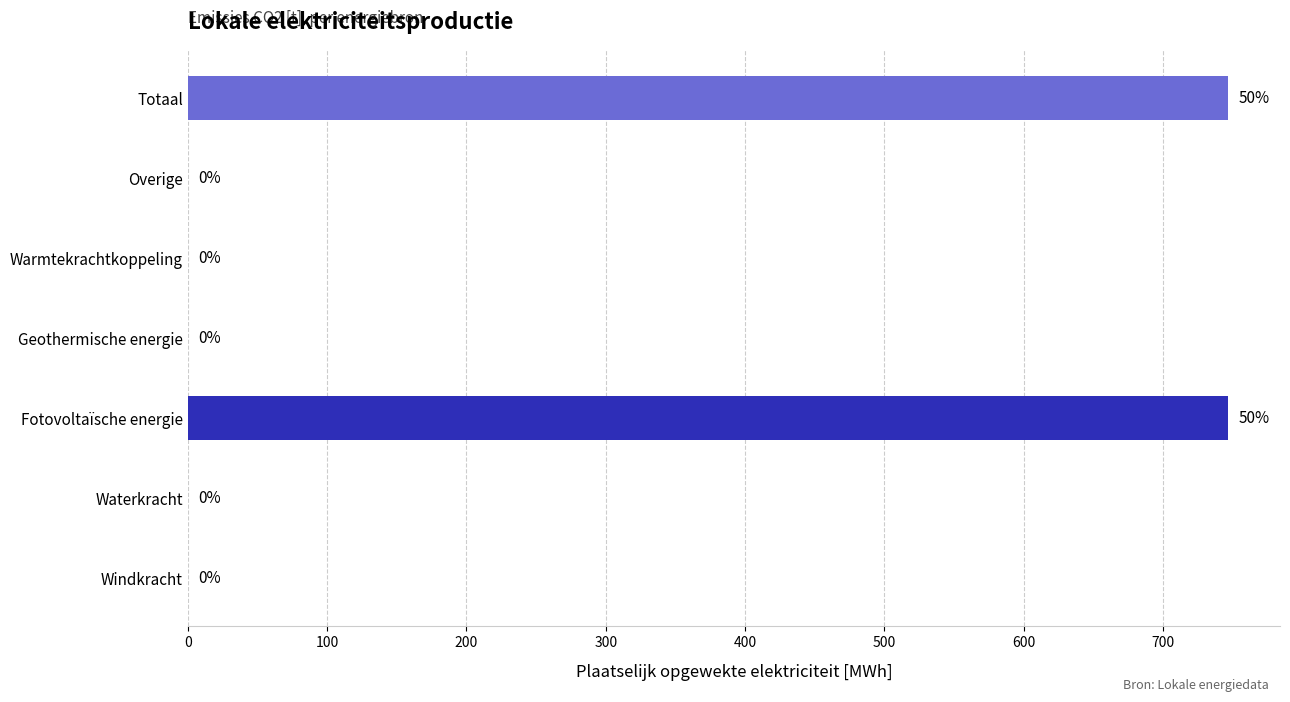

Reading right to left, extract all data points from this chart.

746.6	0.0	0.0	0.0	746.6	0.0	0.0